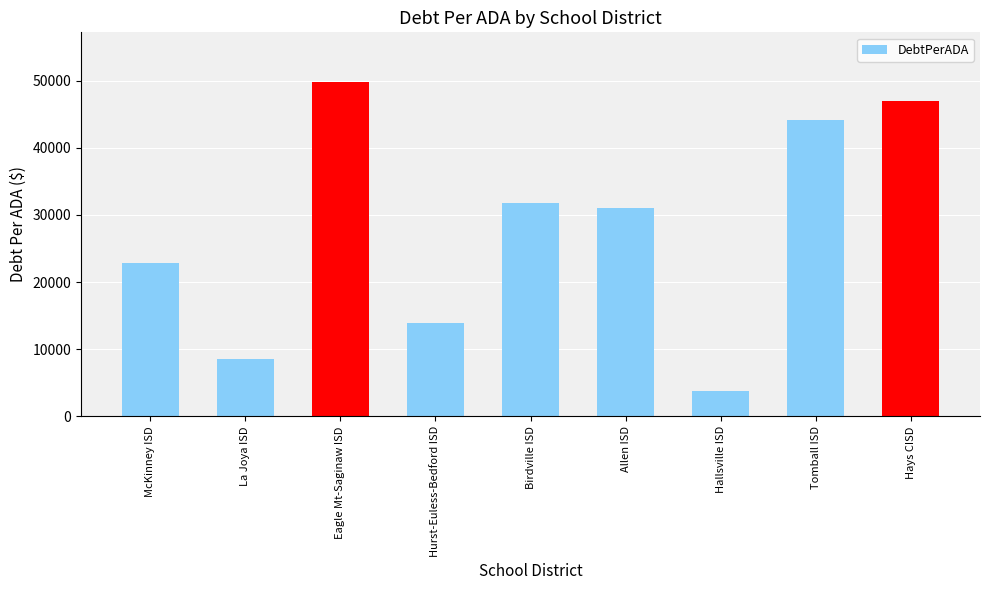

What is the change in value from Eagle Mt-Saginaw ISD to Hallsville ISD?

-45968.7